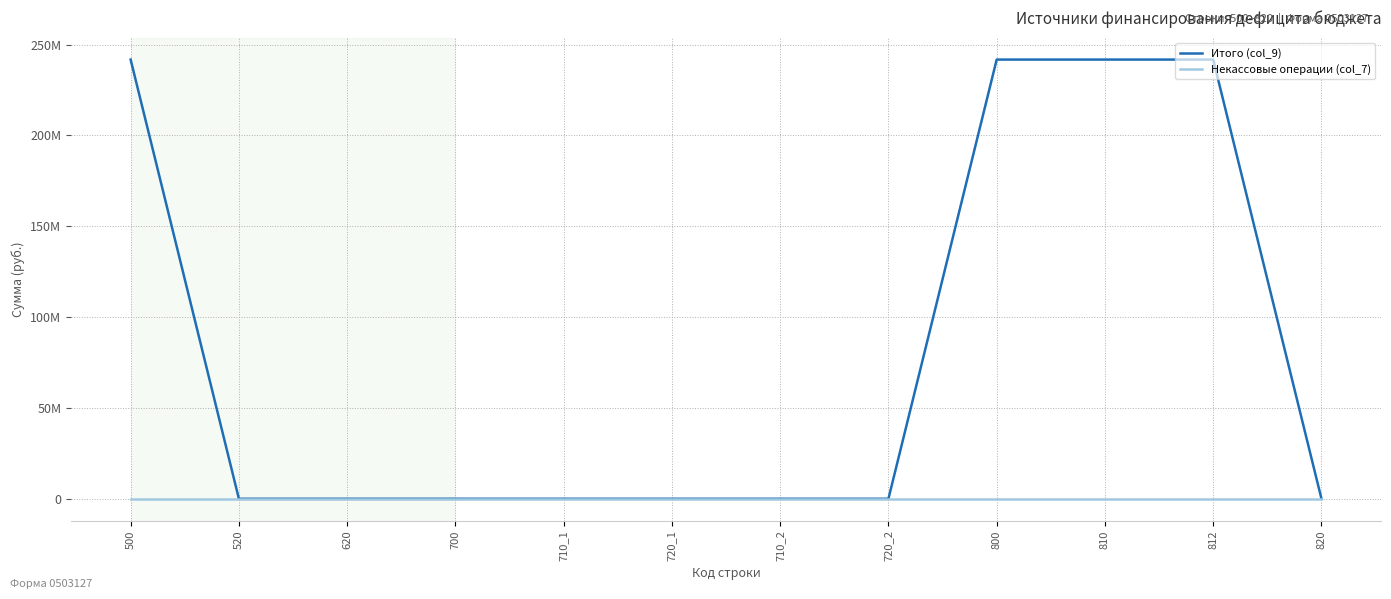

True or false: Некассовые операции (col_7) and Итого (col_9) intersect in this chart.

False